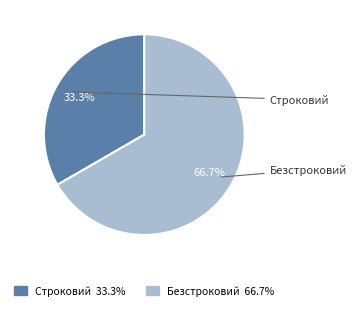

Which category has the smallest portion of the pie?

Строковий